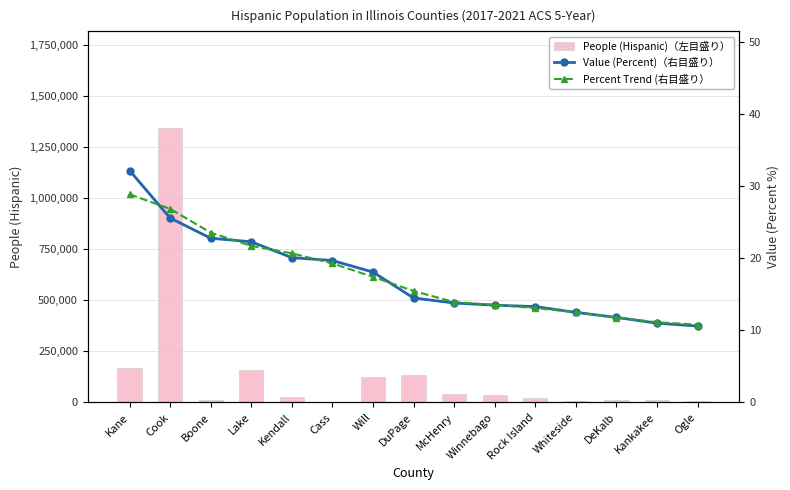

Reading left to right, transcribe all the data shown in this chart.

People (Hispanic)（左目盛り）: 167111.0	1346949.0	12223.0	159640.0	26347.0	2575.0	126302.0	135909.0	42981.0	38627.0	19246.0	6964.0	11909.0	11843.0	5490.0
Value (Percent)（右目盛り）: 32.2	25.6	22.8	22.3	20.1	19.7	18.1	14.5	13.8	13.5	13.3	12.5	11.8	11.0	10.6
Percent Trend (右目盛り）: 28.9	26.9	23.6	21.7	20.7	19.3	17.4	15.5	13.9	13.5	13.1	12.5	11.8	11.1	10.8